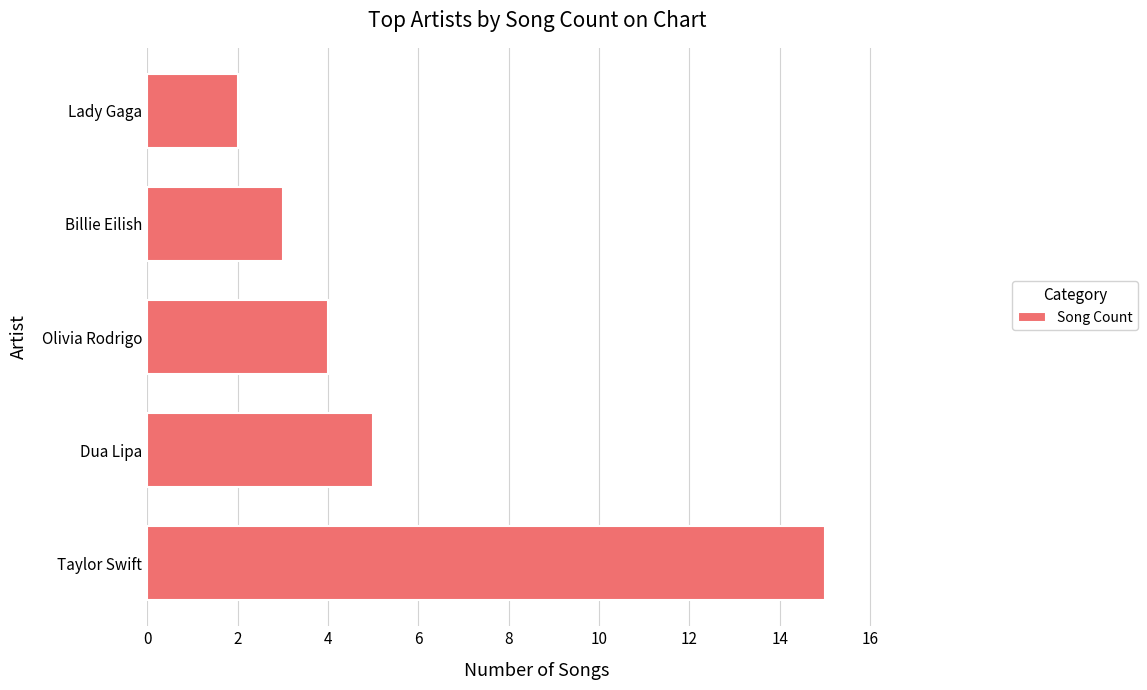

How many data points are less than 4?

2